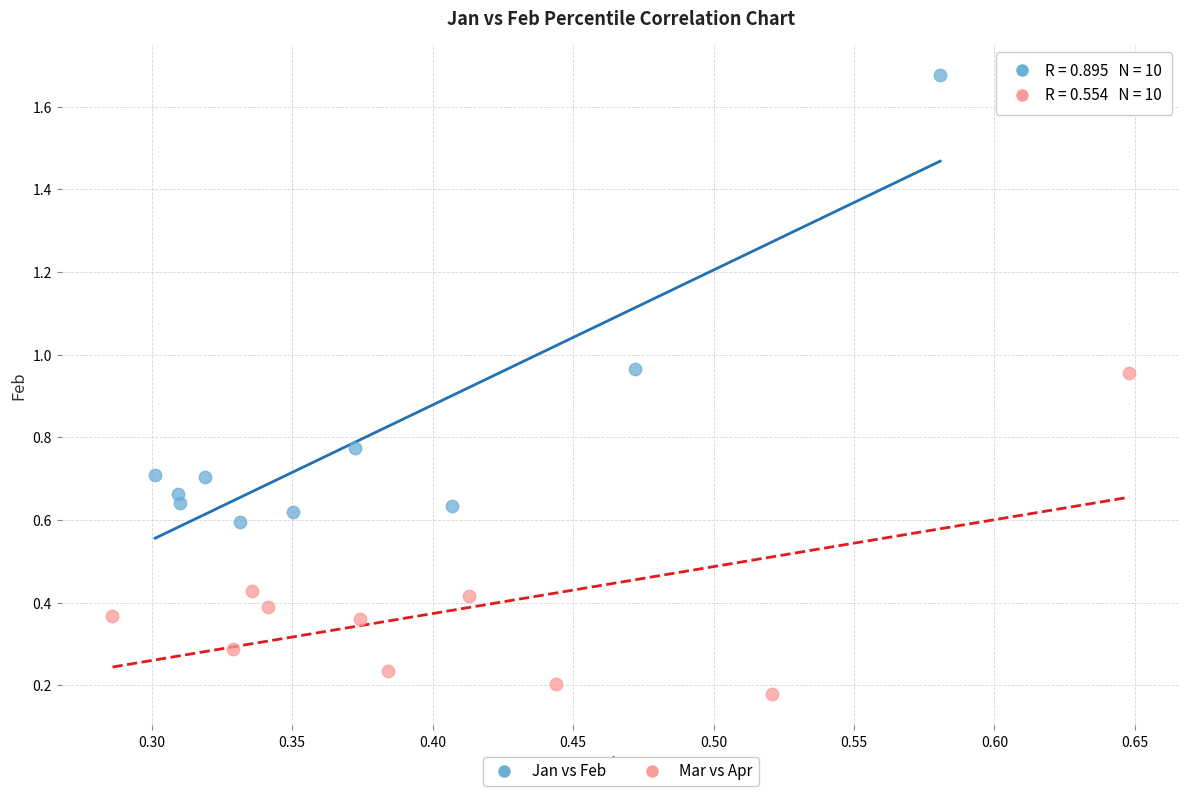

Which series contains the lowest Y value?

Mar vs Apr